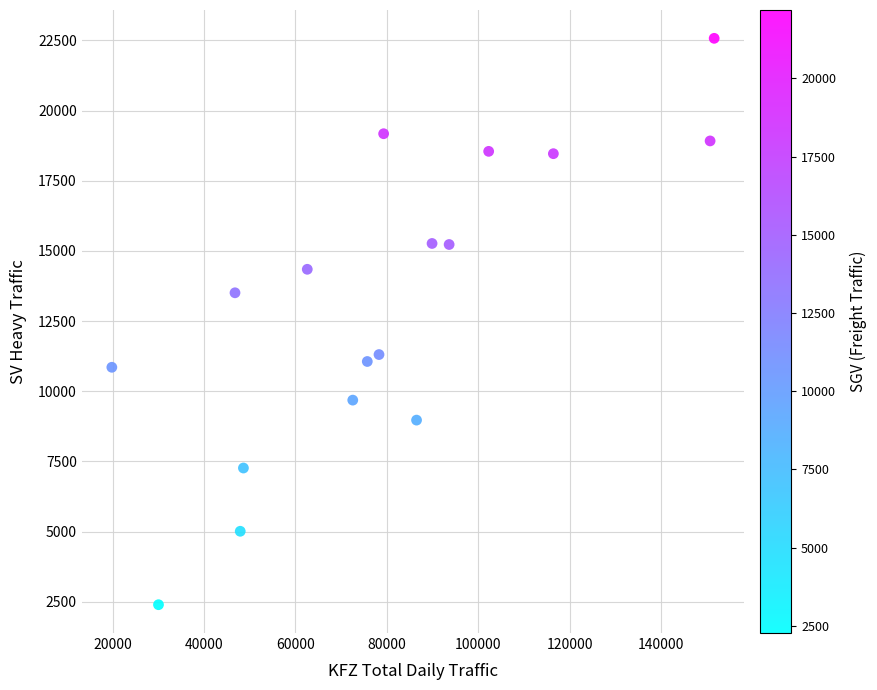

What is the range of X values (max minus min)?

131746